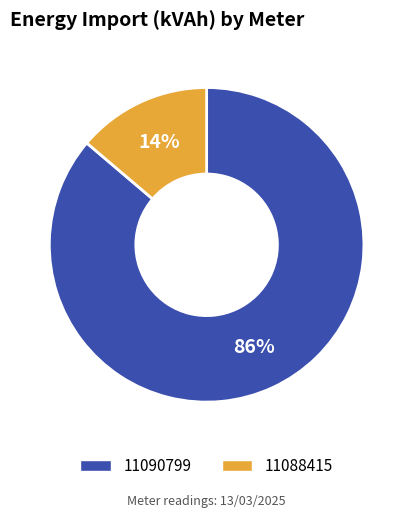

Does 11090799 account for over 50% of the chart?

Yes